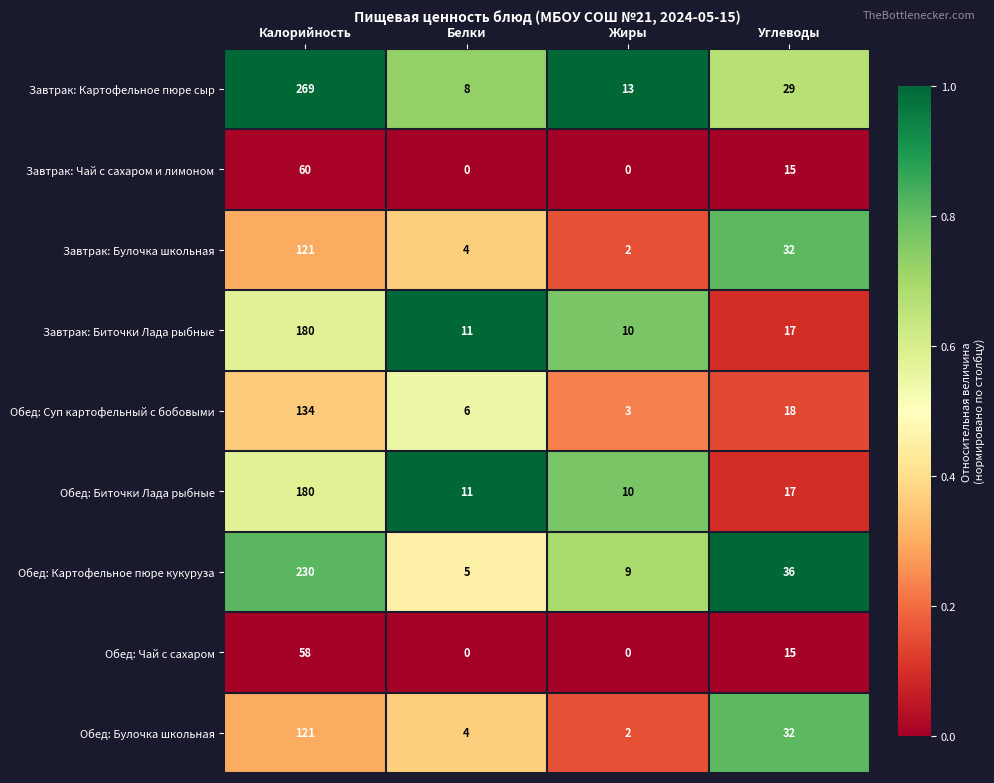

What is the spread (max minus min) of values at Калорийность?

211